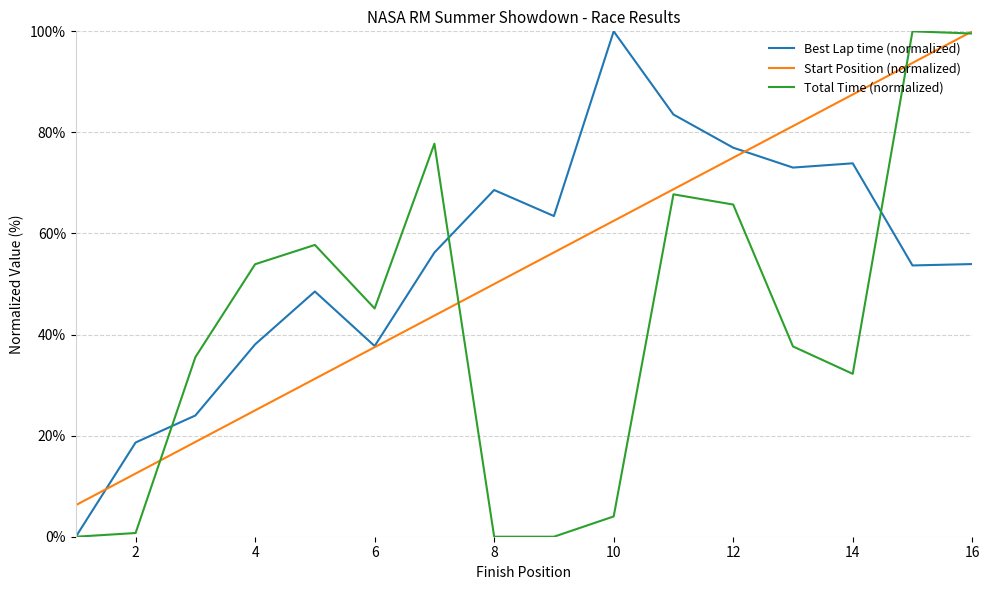

Where is the first local minimum for Best Lap time (normalized)?

6